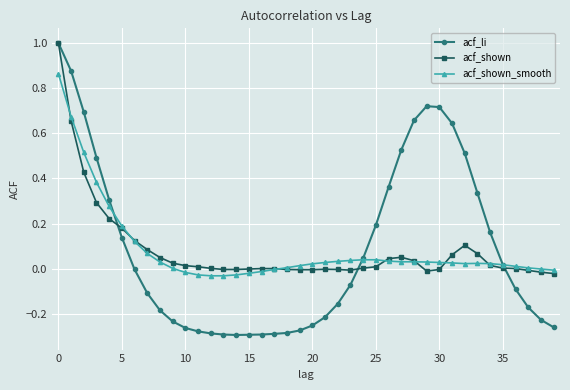

What is the maximum value for acf_shown?

1.0